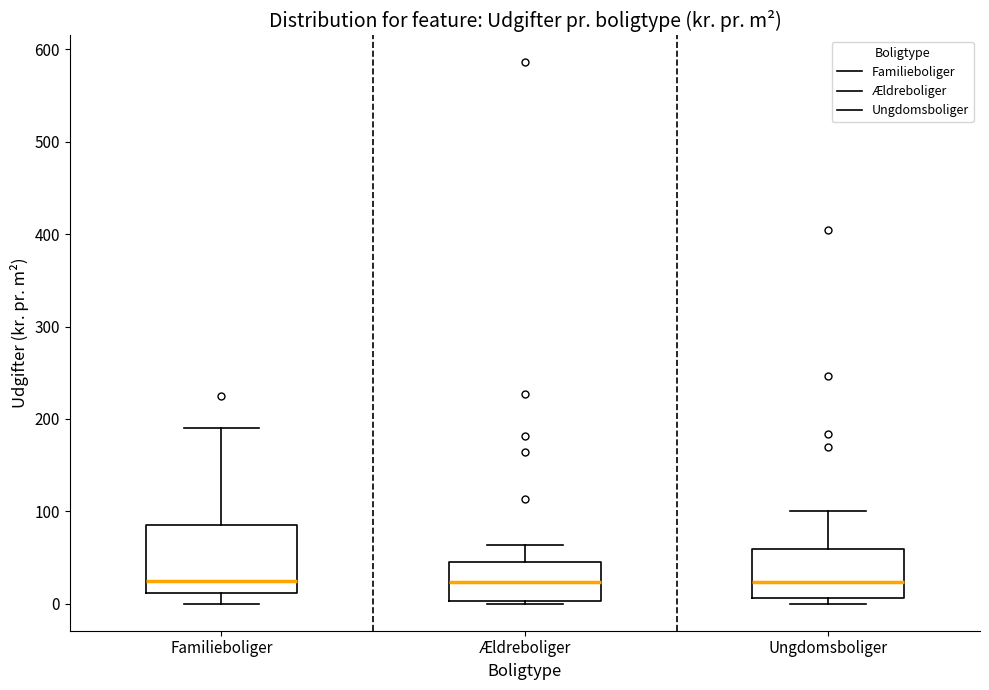

Reading left to right, read every box against the y-axis: the position of its median line, the range the box covers, and the ends of its whiskers. The values are not printed on the chart, so give them approximately, as read against the axis.

Familieboliger: median 20, box 10 to 90, whiskers 0 to 190
Ældreboliger: median 20, box 0 to 50, whiskers 0 to 60
Ungdomsboliger: median 20, box 10 to 60, whiskers 0 to 100